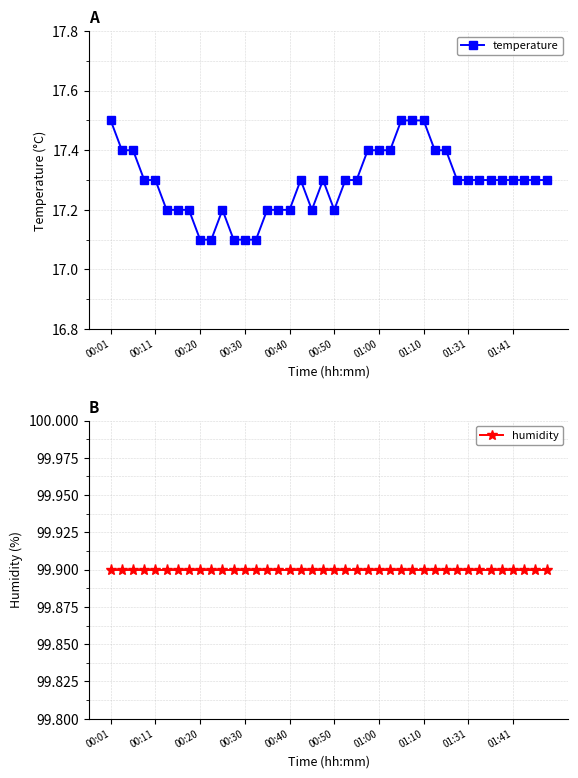

True or false: humidity and temperature cross at least once.

False